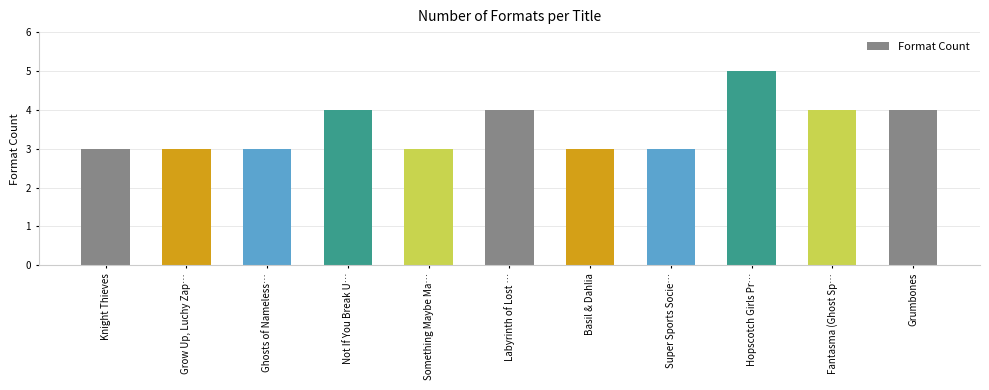

How many distinct data groups are displayed?

1